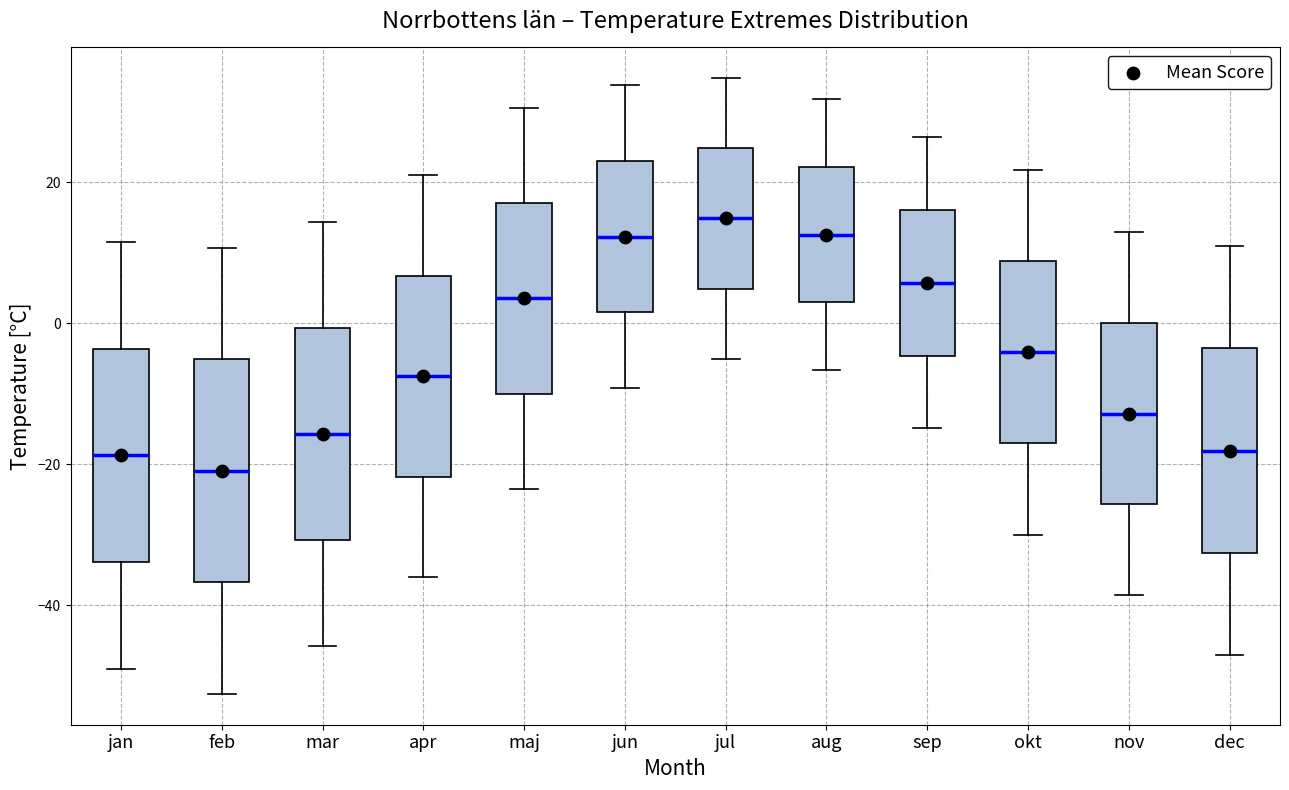

Which box's median line is the lowest?

feb